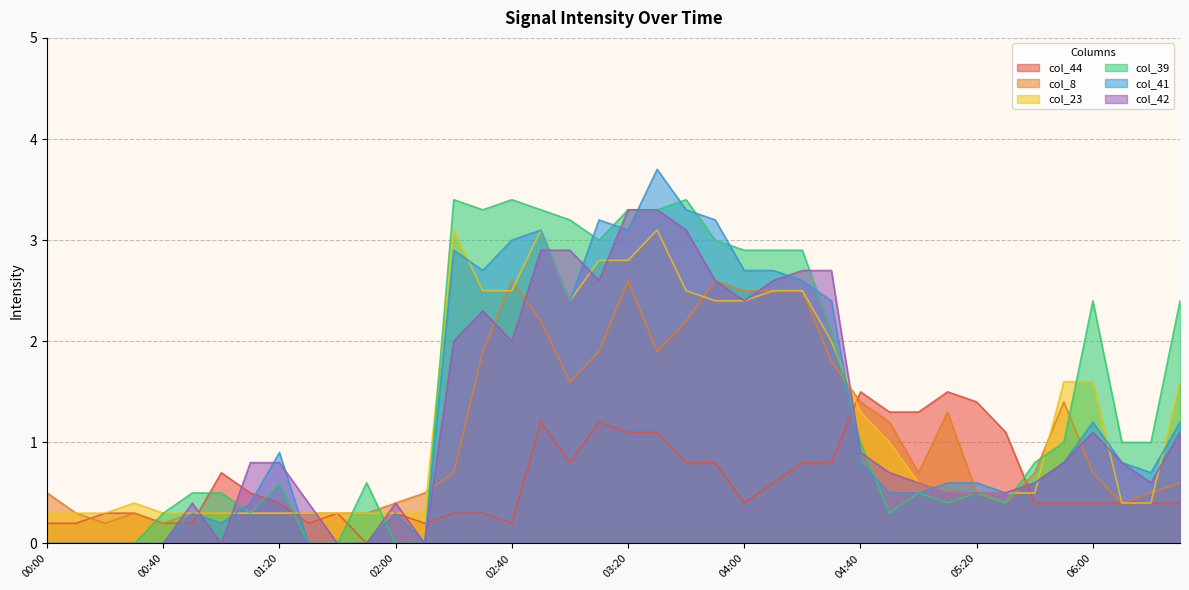

The value of col_8 at 03:30 is 1.9. True or false?

True